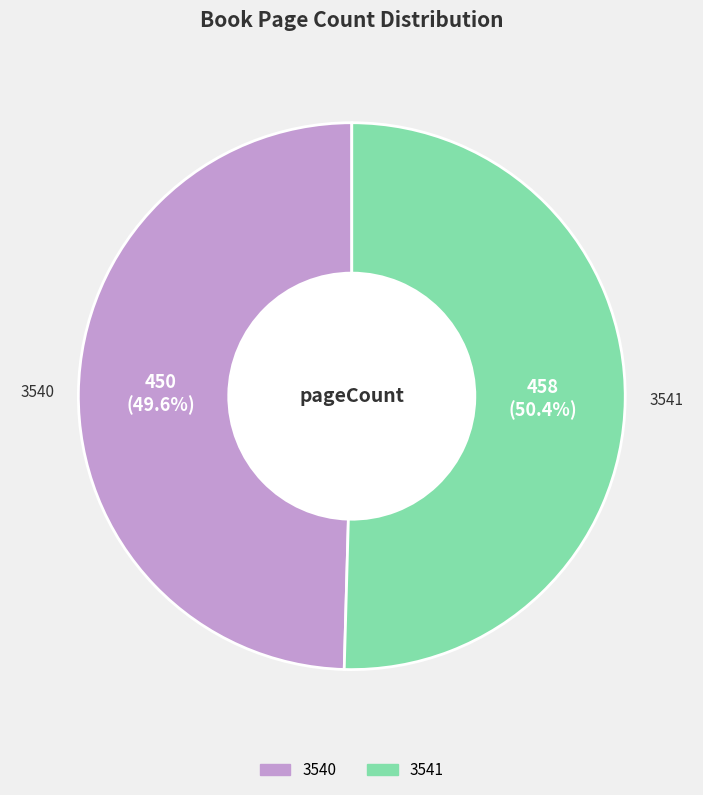

What is the largest slice in the pie chart?

3541